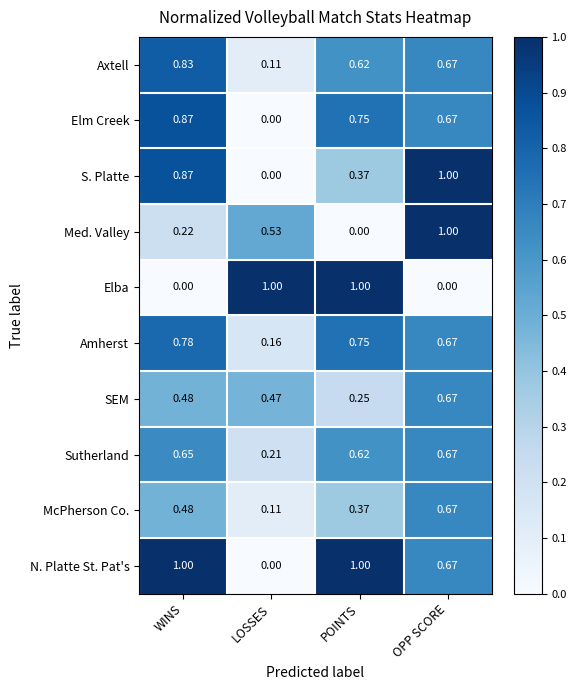

At how many categories does at least one series exceed 0?

4